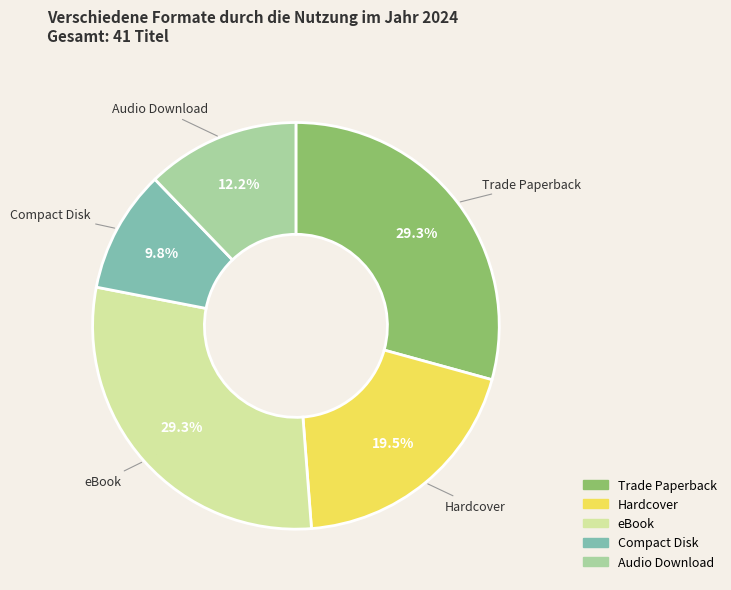

Which slice is the smallest?

Compact Disk